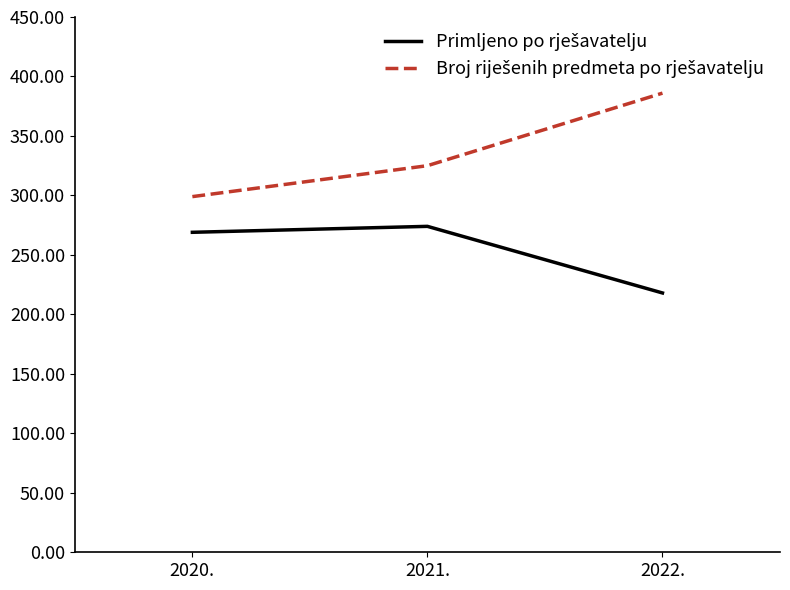

At how many categories does at least one series exceed 292?

3